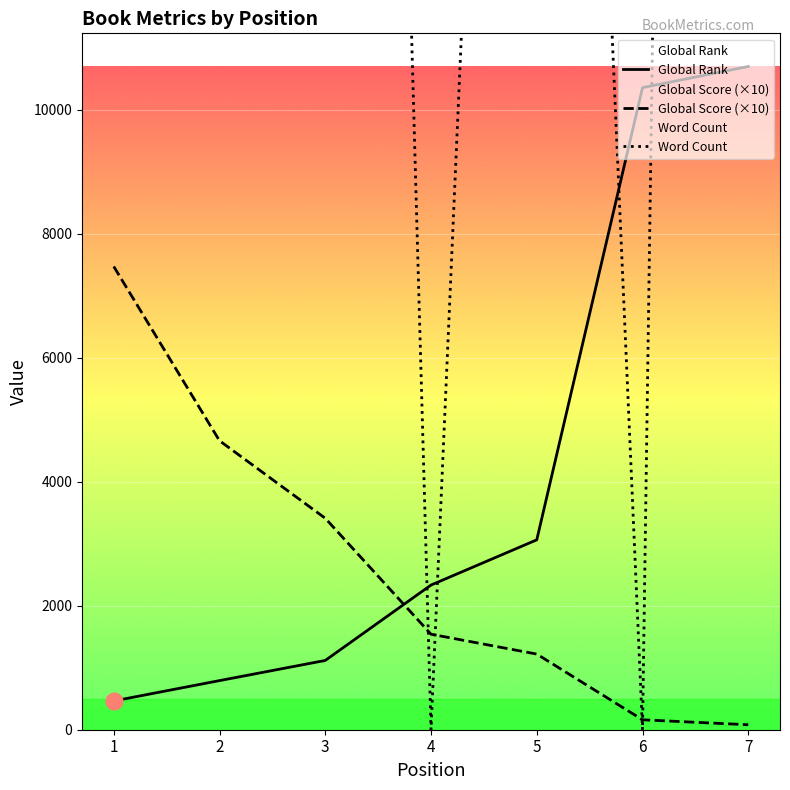

What are all the series names shown in the legend?

Global Rank, Global Score (×10), Word Count